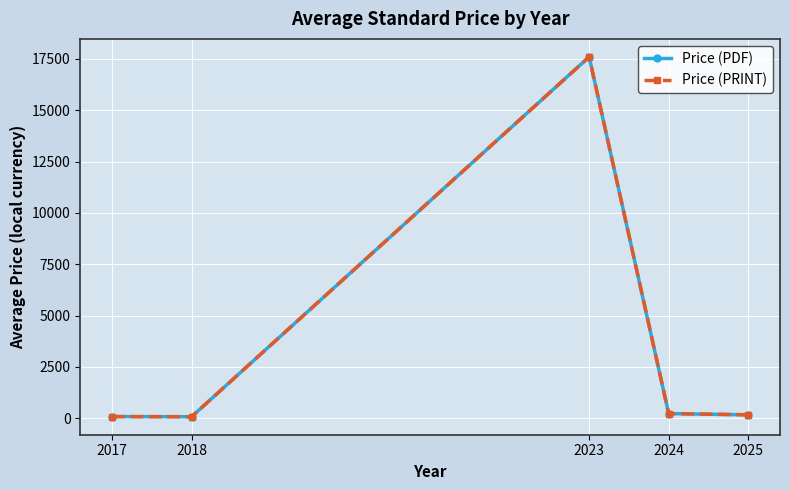

Where does the Price (PRINT) series first go above 163?

2023